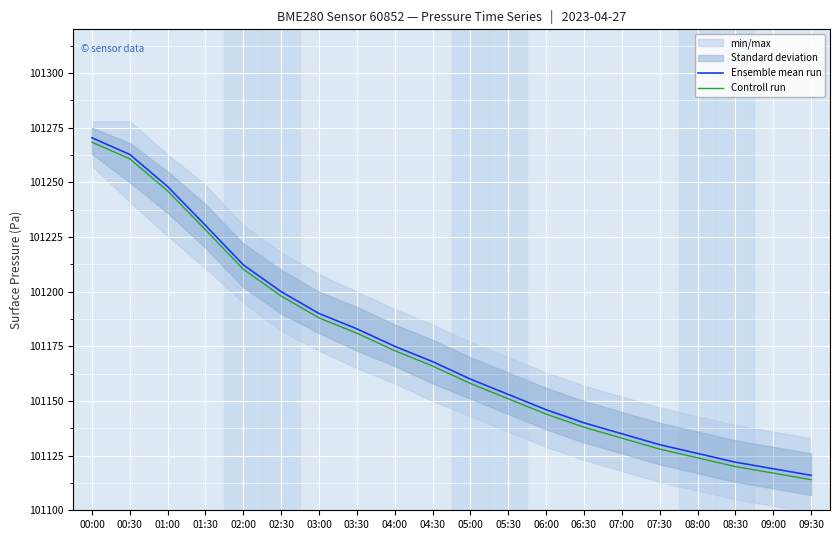

How many values in the Ensemble mean run series are below 101168?

10